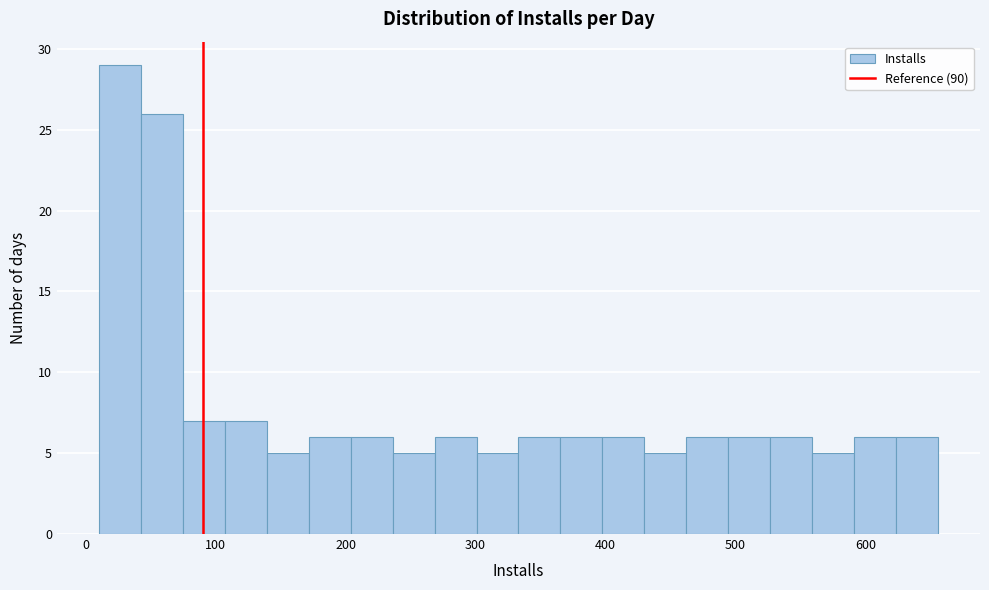

Around what value on the x-axis is the tallest bar? Give the approximate position of its centre, as read against the axis.

30